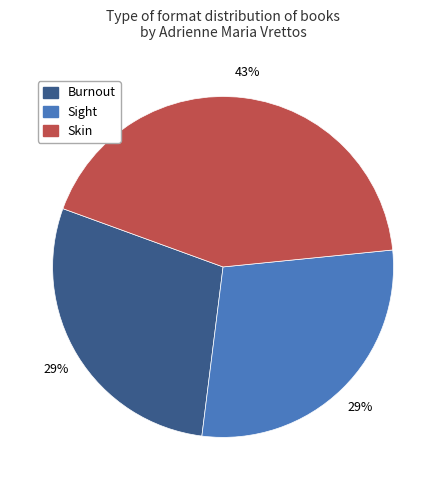

To the nearest percent, what portion does Burnout represent?

29%